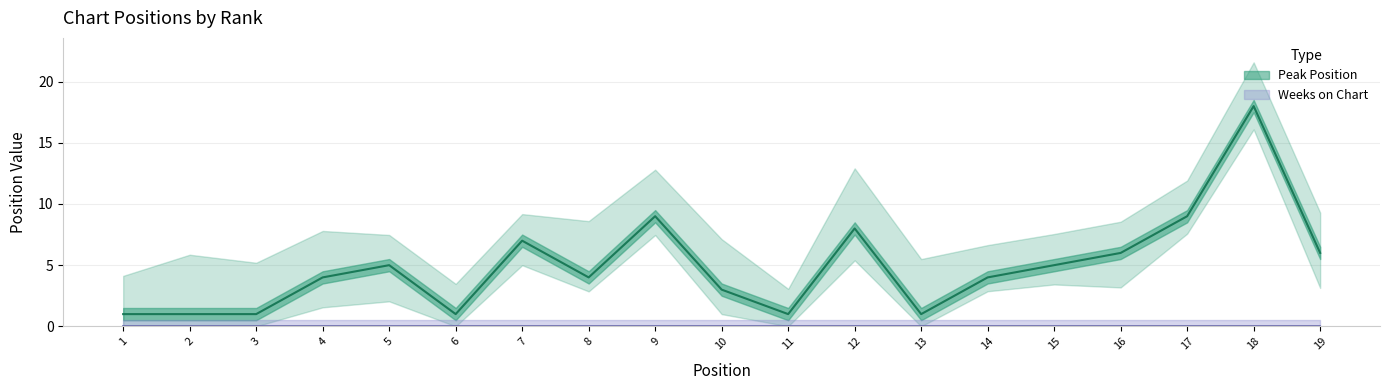

What value does the data have at 11?

1